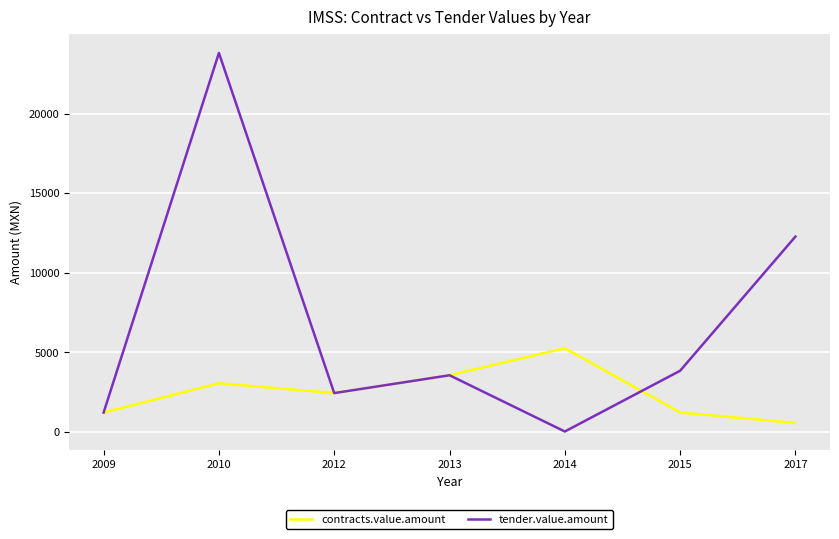

At which category is the sum across all series the highest?

2010